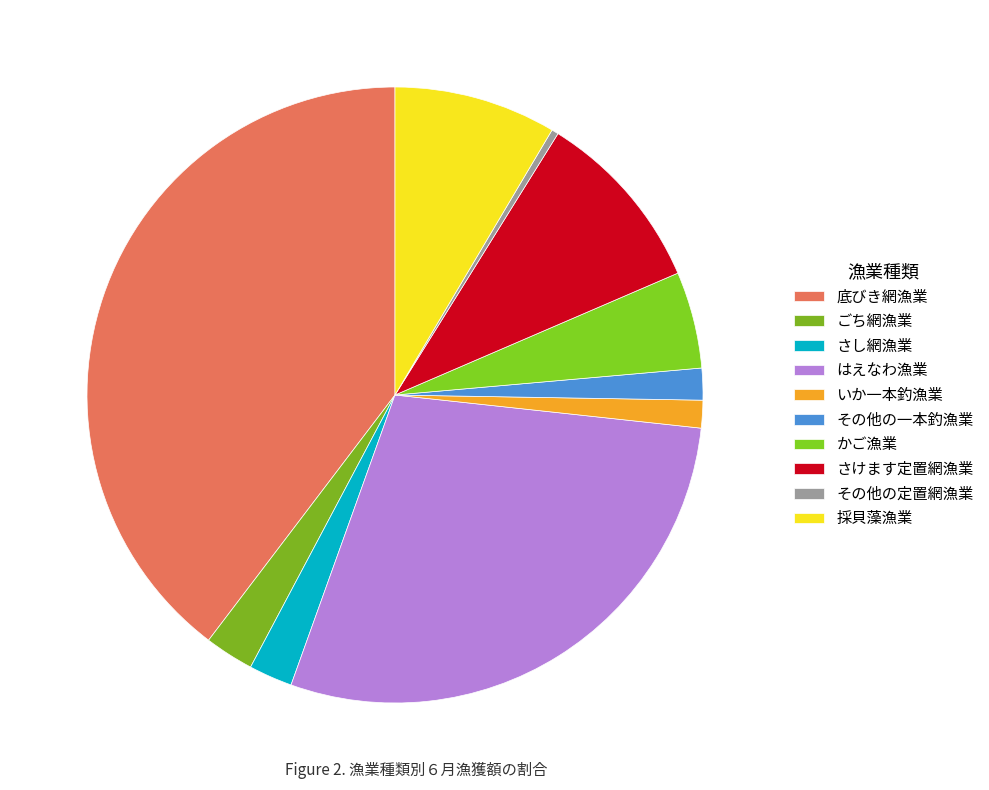

Rank the categories by value from highest to lowest.

底びき網漁業, はえなわ漁業, さけます定置網漁業, 採貝藻漁業, かご漁業, ごち網漁業, さし網漁業, その他の一本釣漁業, いか一本釣漁業, その他の定置網漁業